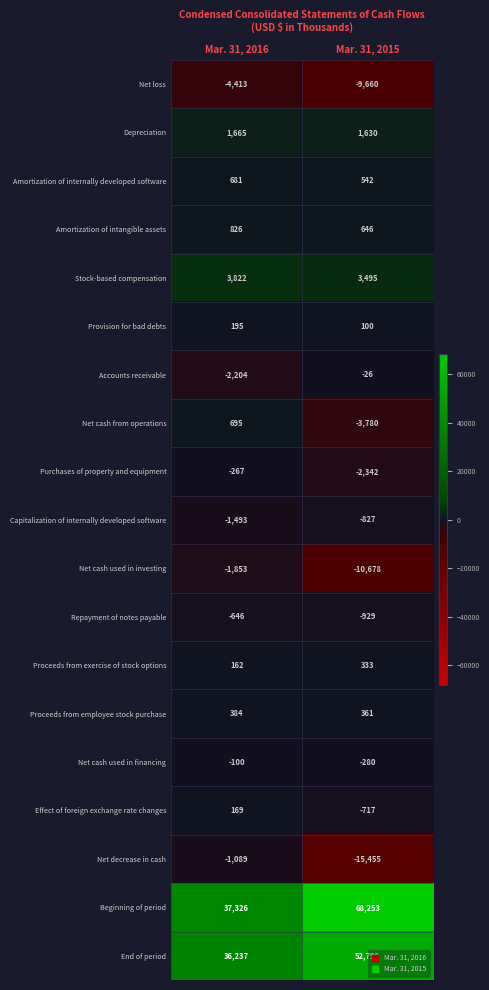

At which label is Net loss closest to -7036?

Mar. 31, 2016